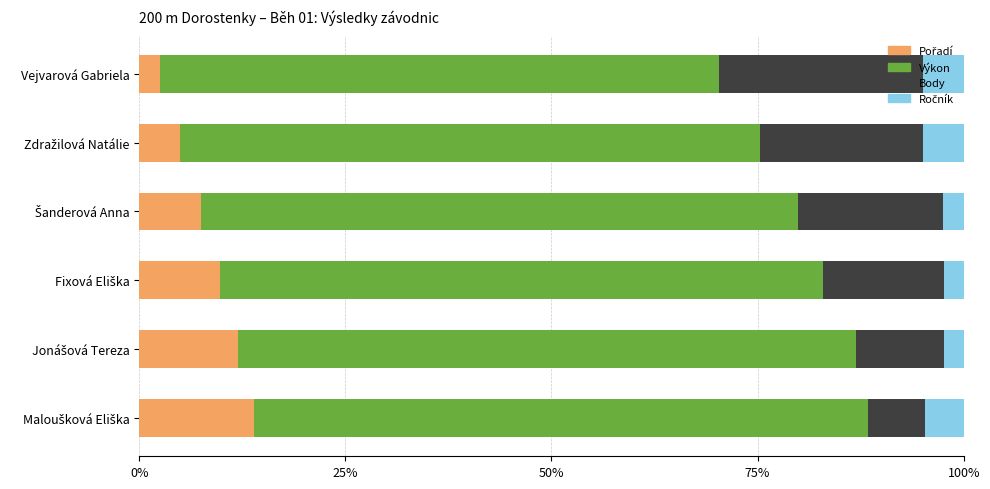

Which series has the largest total across all categories?

Výkon